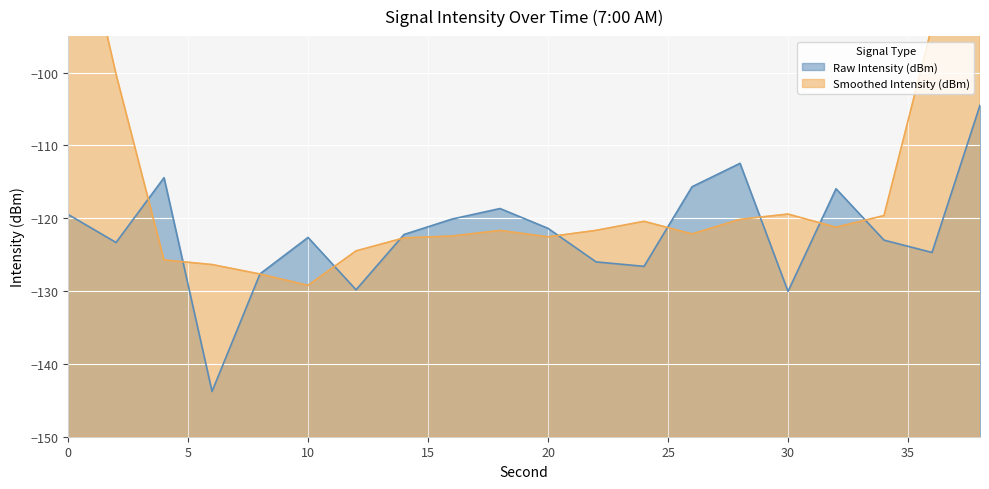

What is the change in value from 10 to 16?

+2.5